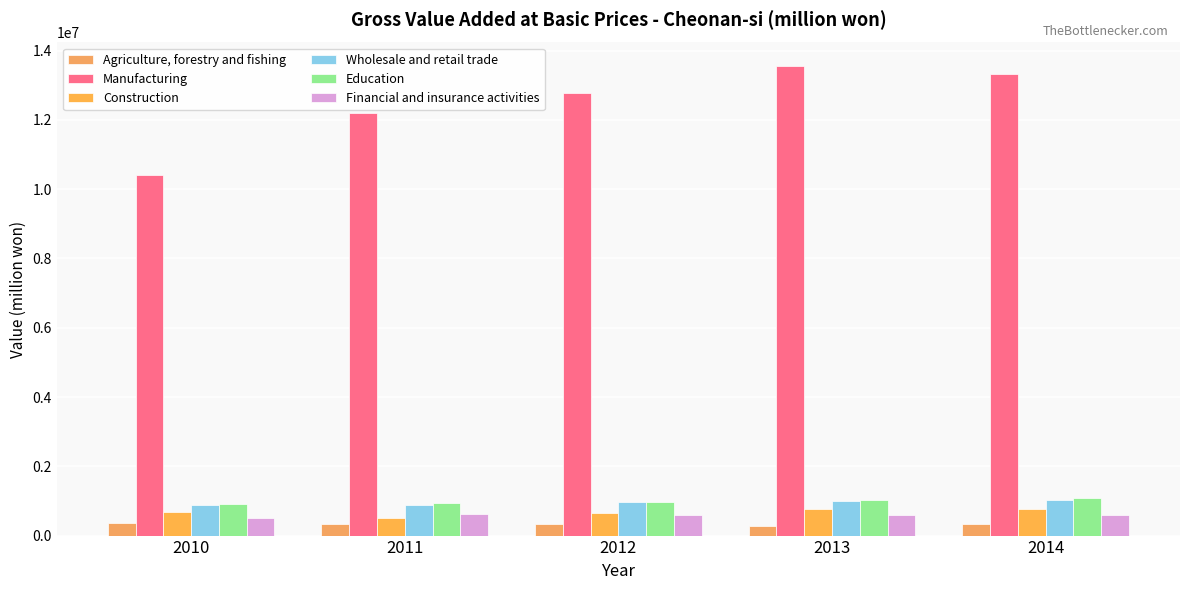

What is the average value of the Manufacturing series?

12452084.0